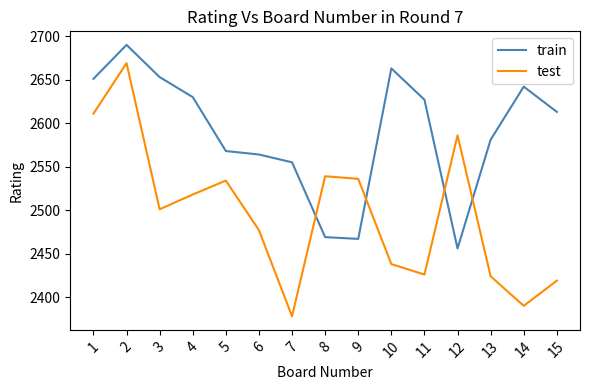

Which series ends up on top after the final intersection of train and test?

train